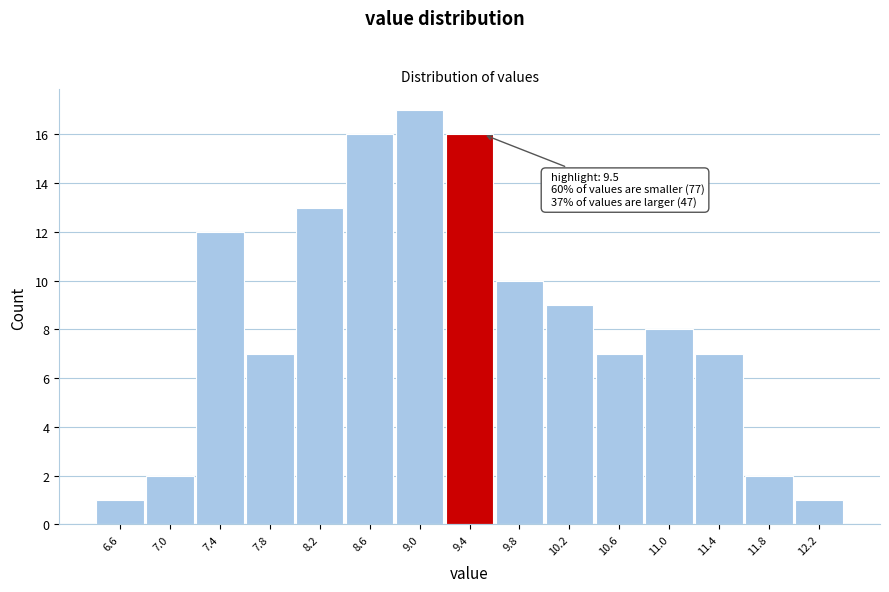

Over which range of the x-axis is the bar tallest?

8.8 to 9.2